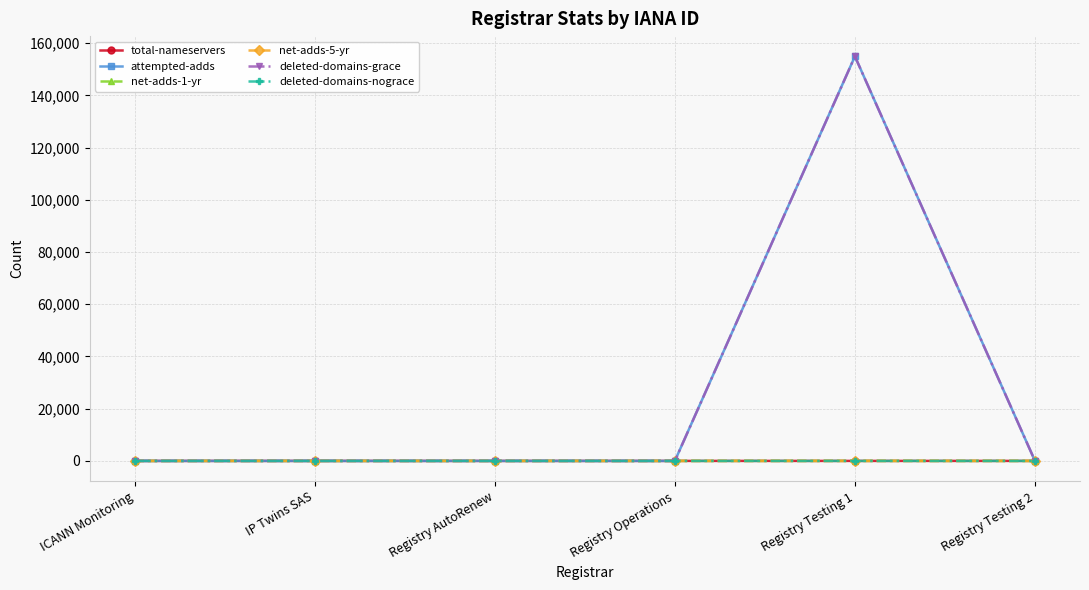

At which label does deleted-domains-nograce reach its minimum?

ICANN Monitoring